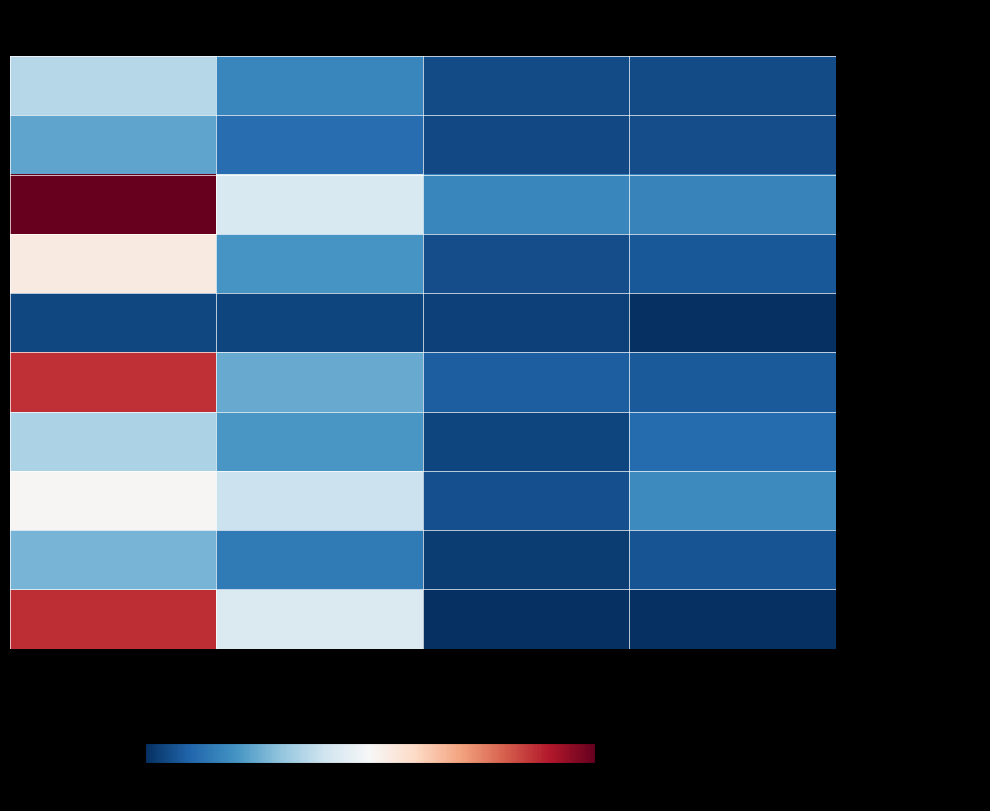

Reading right to left, transcribe all the data shown in this chart.

Kab. Berau: SMK=1141	SMA=1164	SMP=3767	SD=7785
Kab. Kutai Barat: SMK=1213	SMA=1052	SMP=2584	SD=5199
Kab. Kutai Kartanegara: SMK=3590	SMA=3790	SMP=9298	SD=21864
Kab. Kutai Timur: SMK=1662	SMA=1262	SMP=4506	SD=11893
Kab. Mahakam Ulu: SMK=41	SMA=758	SMP=896	SD=1007
Kab. Paser: SMK=1741	SMA=1901	SMP=5388	SD=18938
Kab. Penajam Paser Utara: SMK=2522	SMA=867	SMP=4539	SD=7474
Kota Balikpapan: SMK=3935	SMA=1360	SMP=8548	SD=11039
Kota Bontang: SMK=1458	SMA=537	SMP=3171	SD=5811
Kota Samarinda: SMK=0	SMA=0	SMP=9365	SD=18967